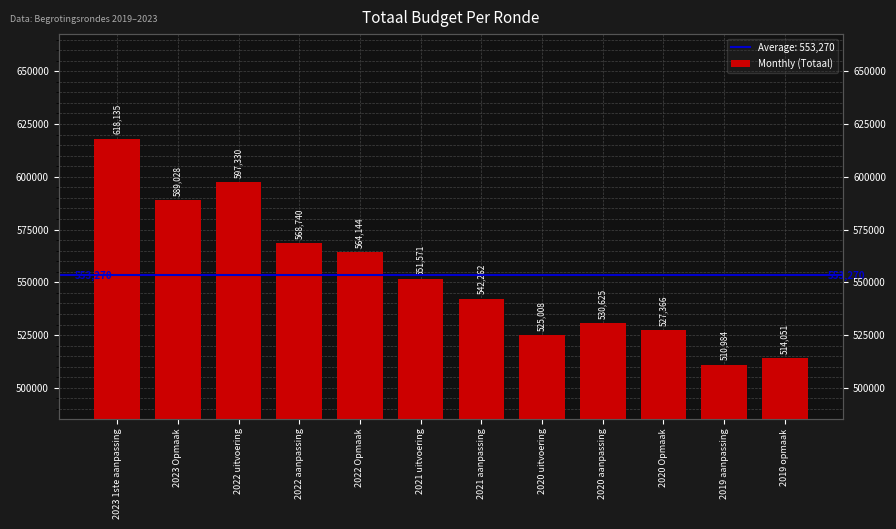

Rank the categories by value from highest to lowest.

2023 1ste aanpassing, 2022 uitvoering, 2023 Opmaak, 2022 aanpassing, 2022 Opmaak, 2021 uitvoering, 2021 aanpassing, 2020 aanpassing, 2020 Opmaak, 2020 uitvoering, 2019 opmaak, 2019 aanpassing